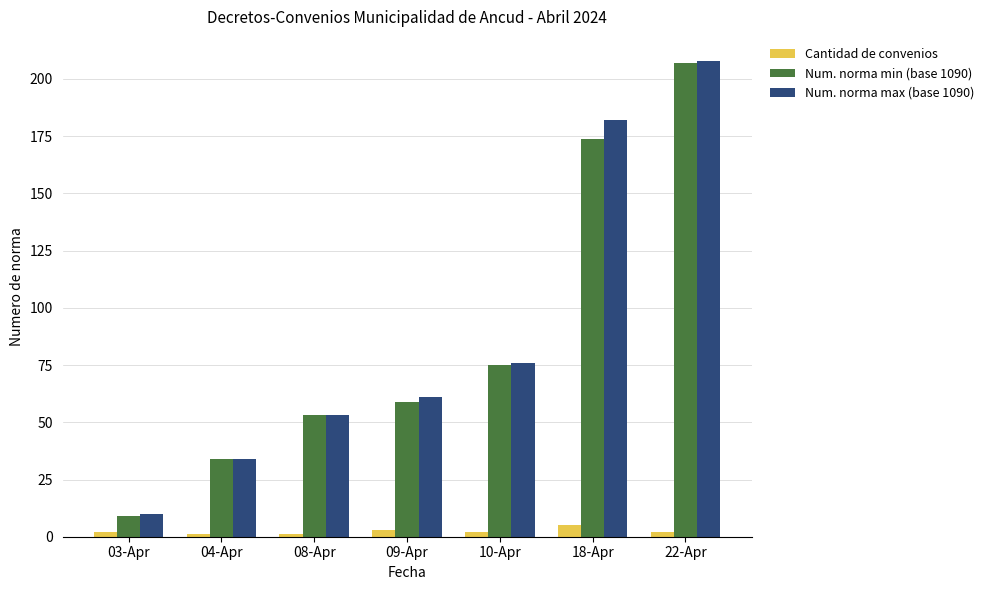

At how many categories does at least one series exceed 158?

2